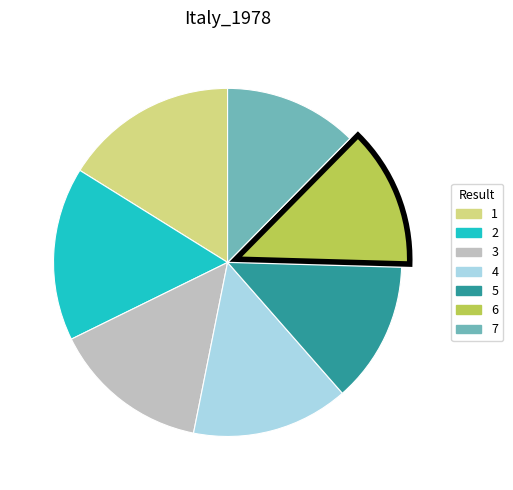

Approximately how many times larger is the value at 5 compared to 1?

0.8